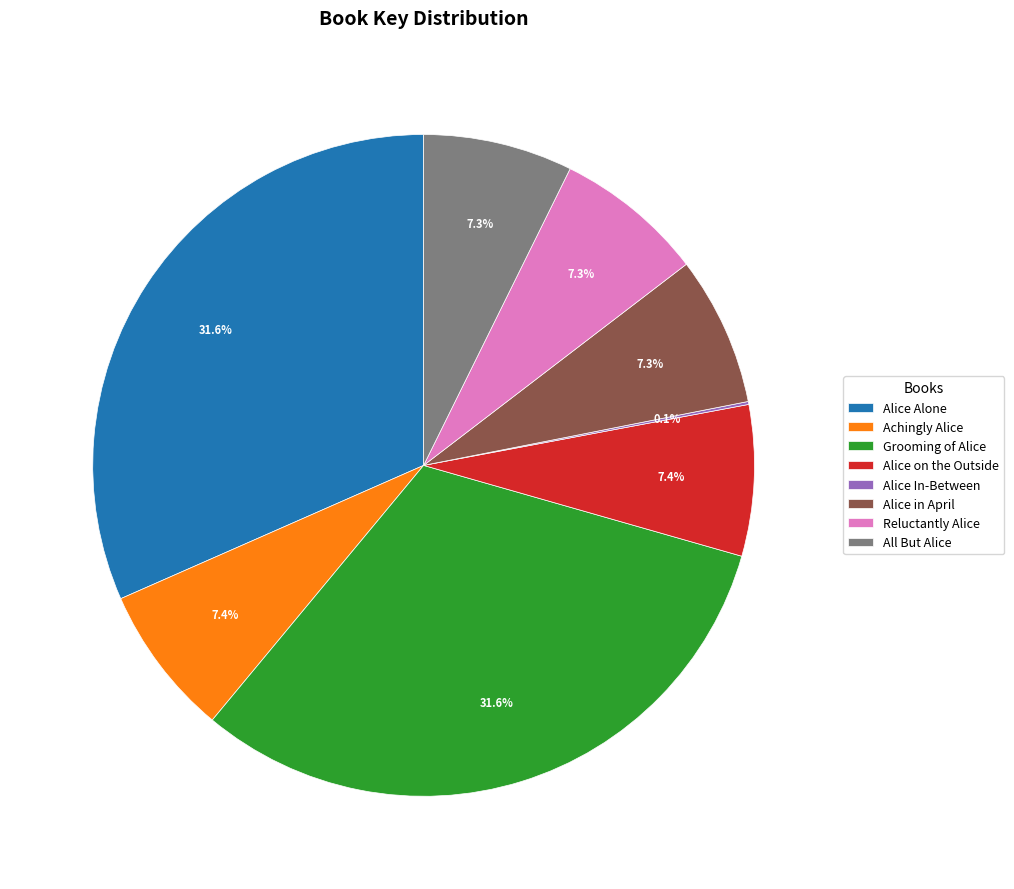

What portion of the pie excludes Reluctantly Alice?

92.7%